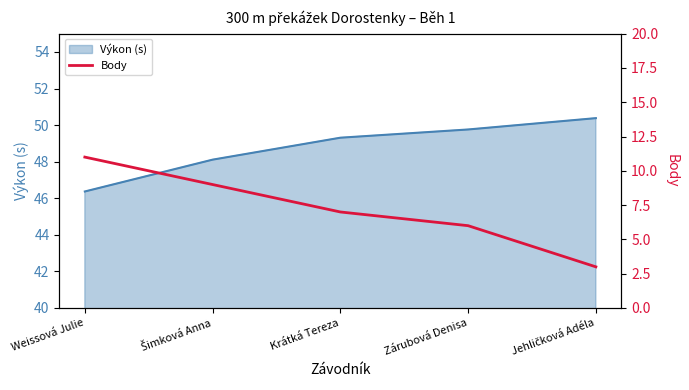

Reading left to right, what are all the values shown in this chart?

11	9	7	6	3